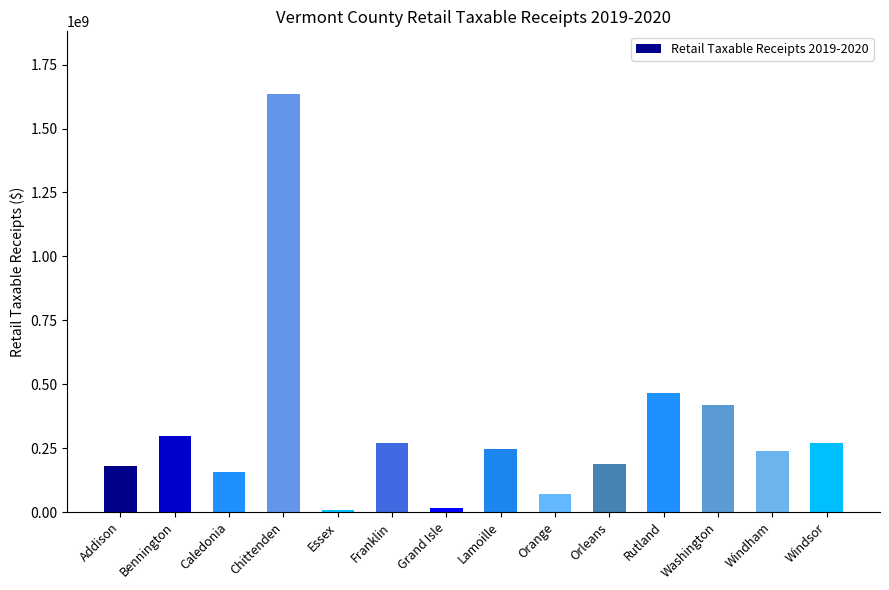

The value at Lamoille is 381617980.5. True or false?

False